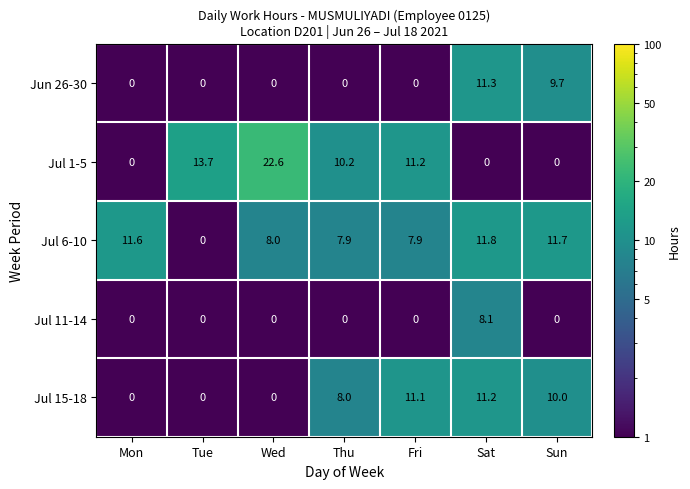

What is the maximum value shown in the chart?

22.6